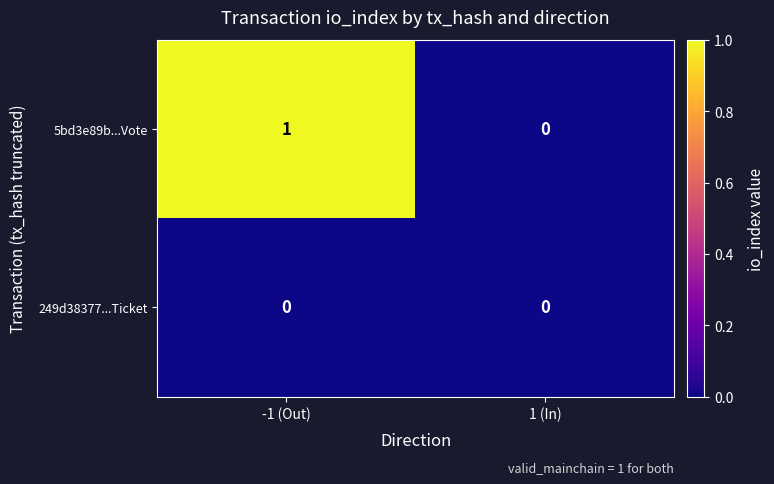

Reading left to right, transcribe all the data shown in this chart.

5bd3e89b...Vote: 1	0
249d38377...Ticket: 0	0